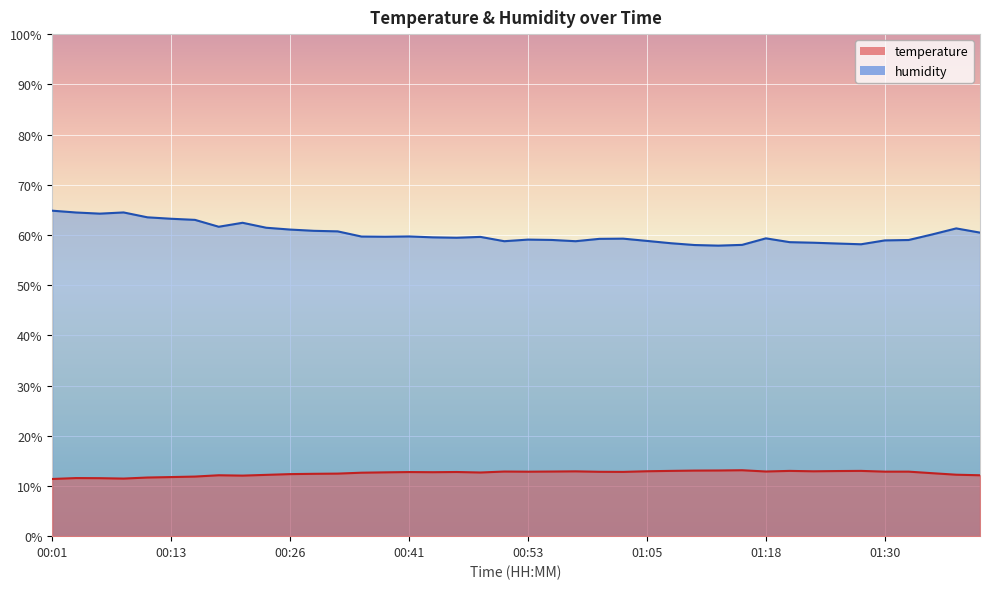

Where does the temperature series first go above 12?

00:18